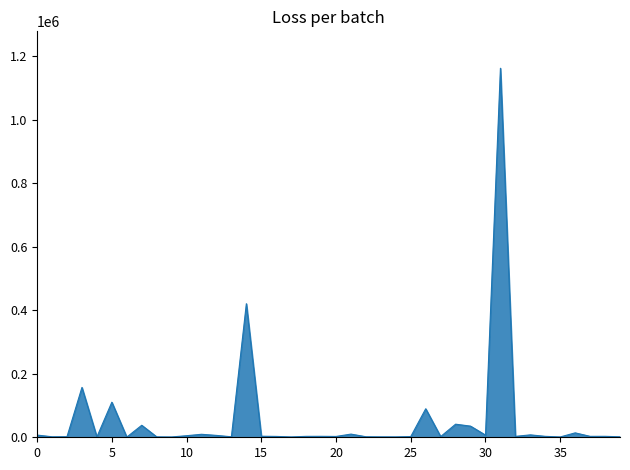

How many lines are shown in the chart?

1